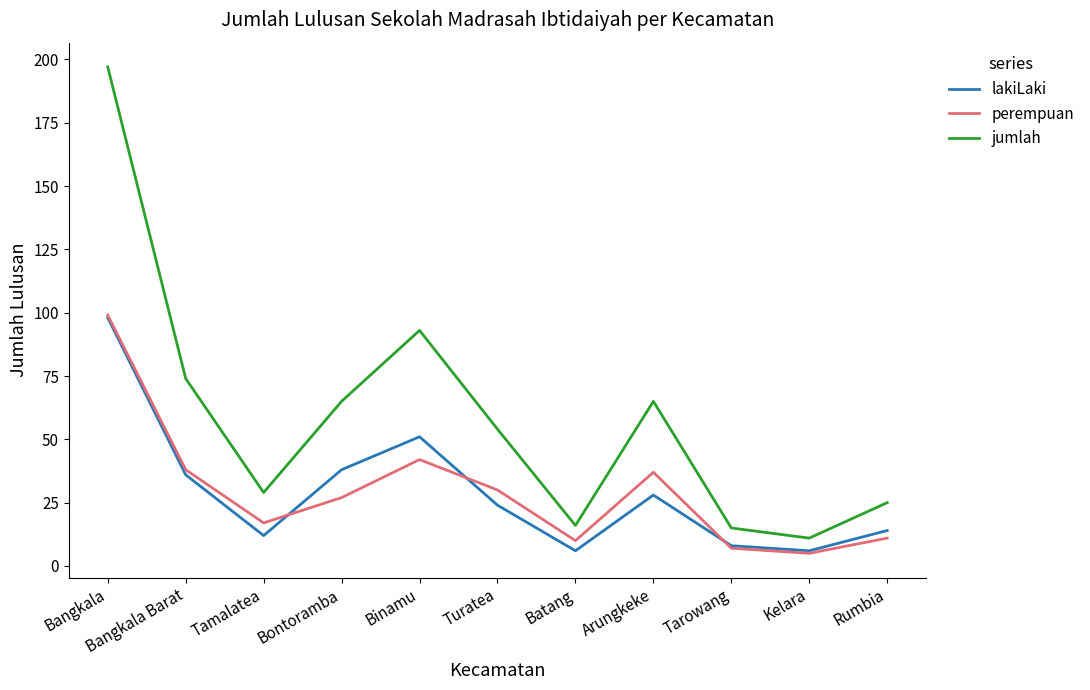

True or false: perempuan and jumlah cross at least once.

False